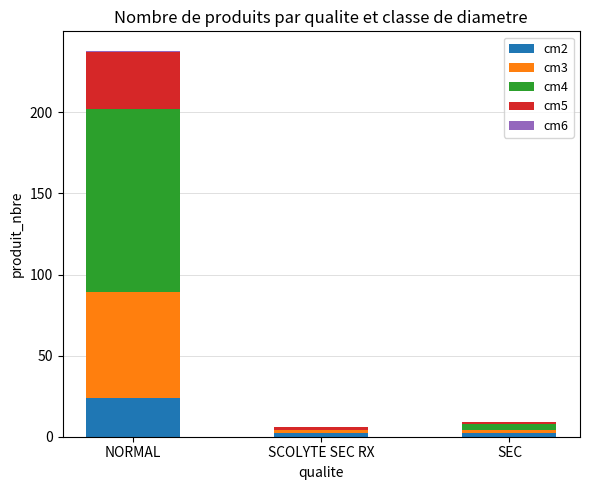

The value of cm2 at NORMAL is 6. True or false?

False